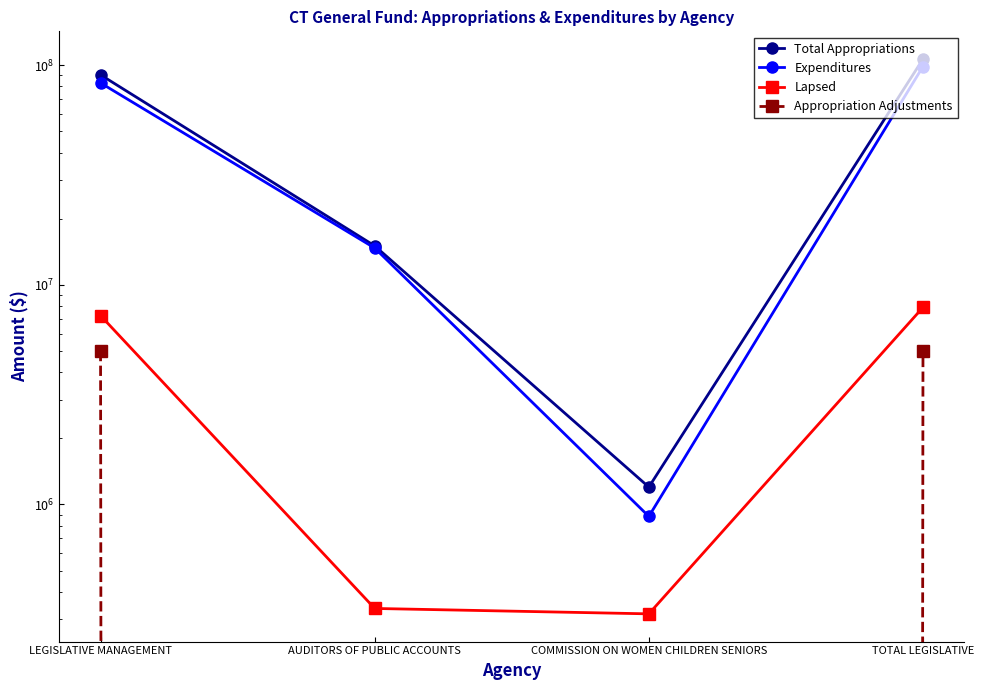

At how many categories does at least one series exceed 37927635?

2